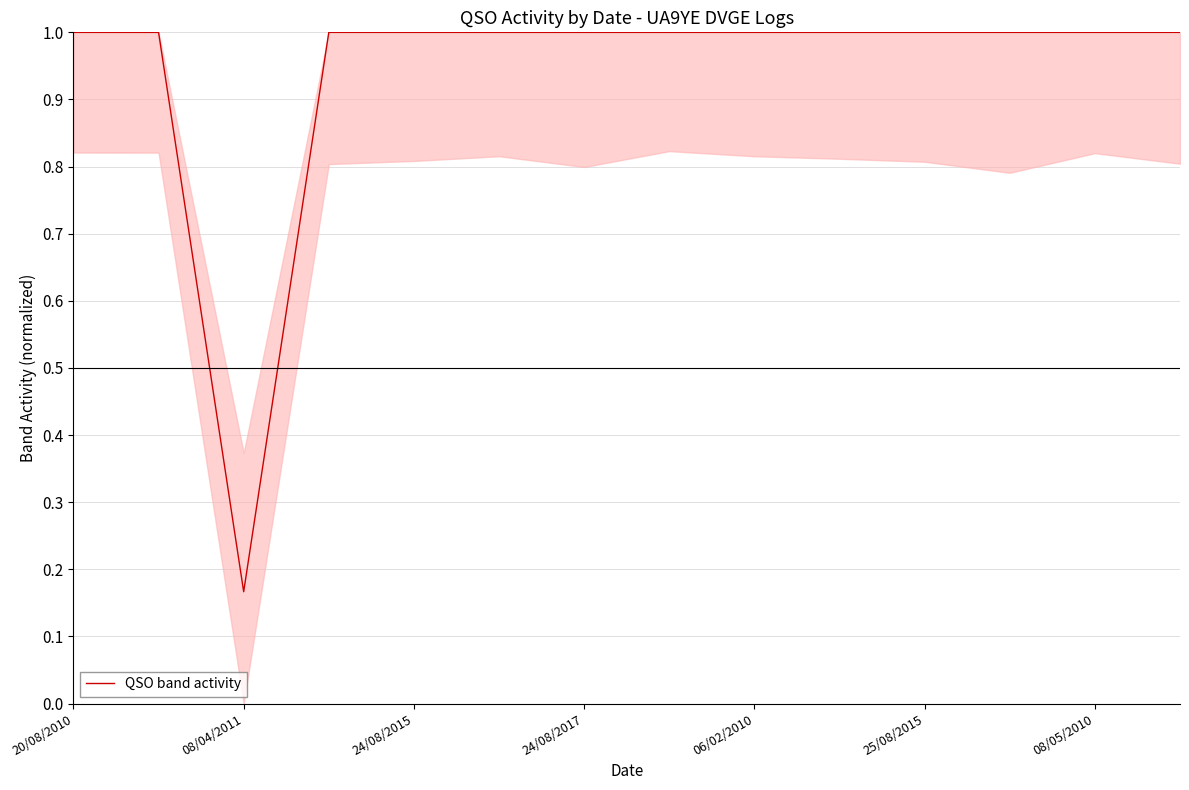

What is the maximum value shown in the chart?

1.0